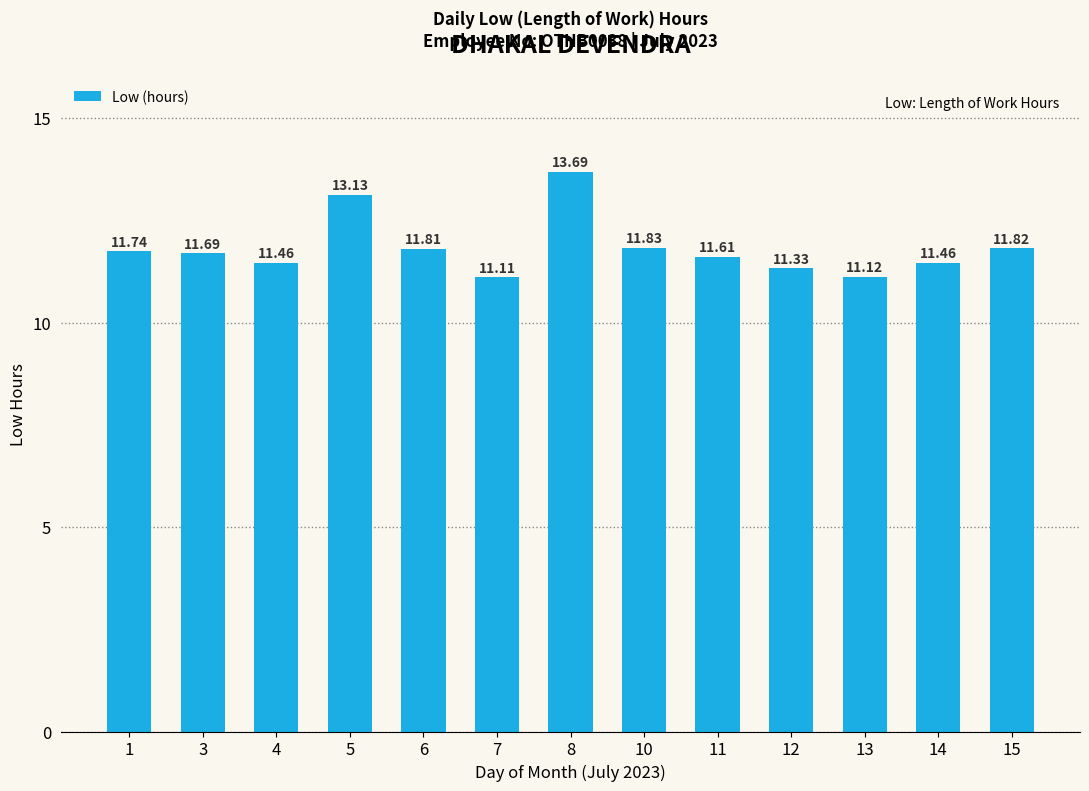

Between 13 and 7, which is larger?

13